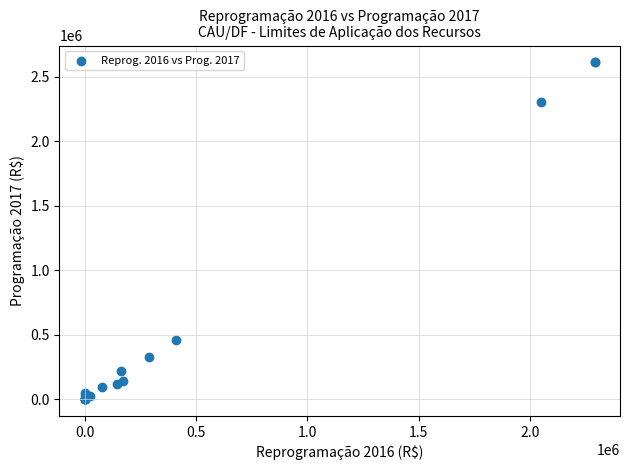

What Y value in the scatter plot is closest to 1306218?

461564.2